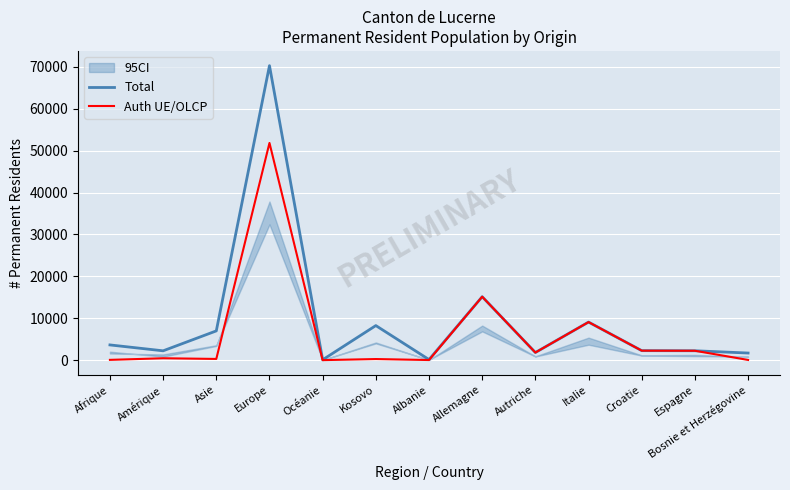

Rank the series at Croatie from lowest to highest value.

Total, Auth UE/OLCP